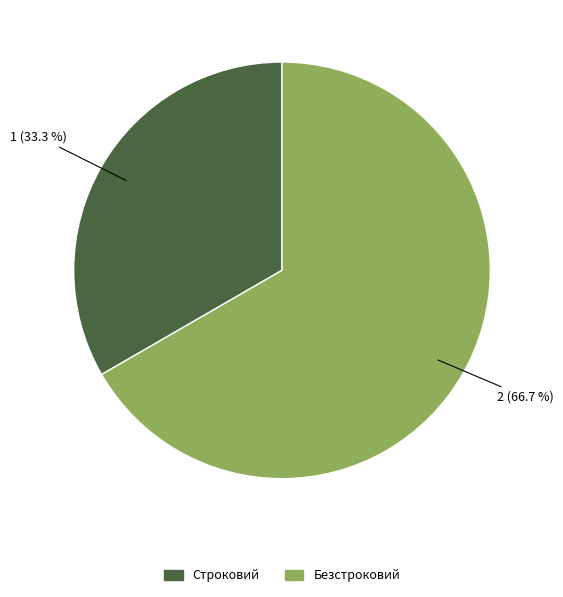

Is it true that Безстроковий is 67% of the pie?

True